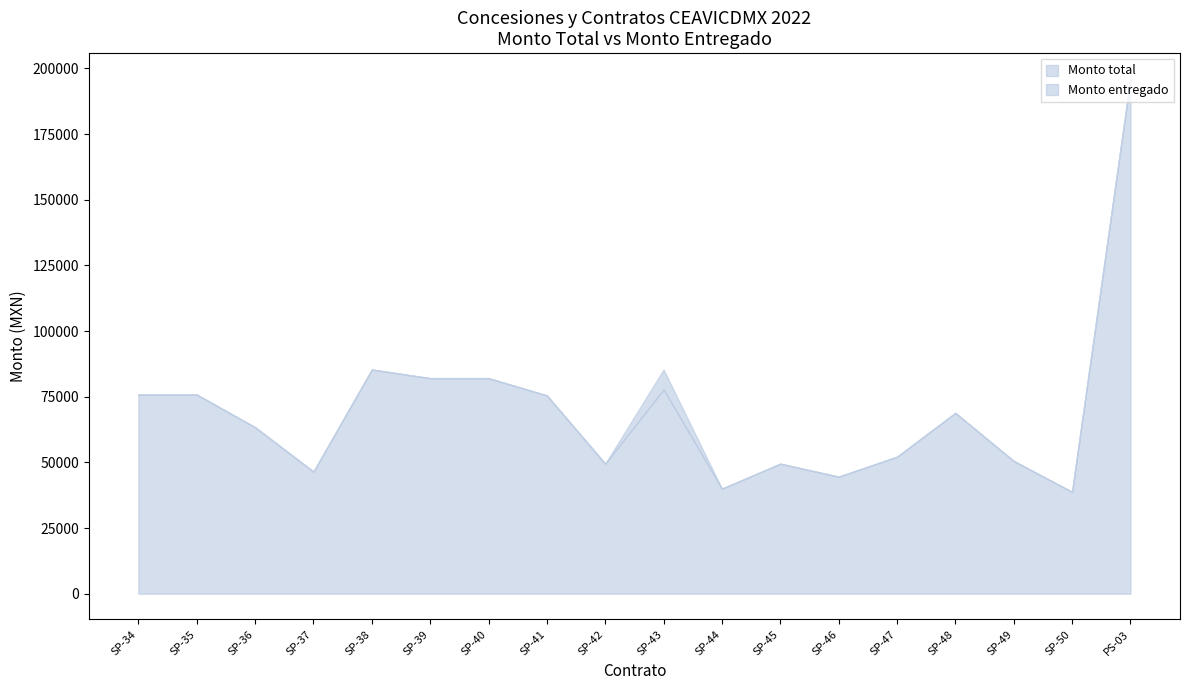

What is the label of the 10th point from the left?

SP-43